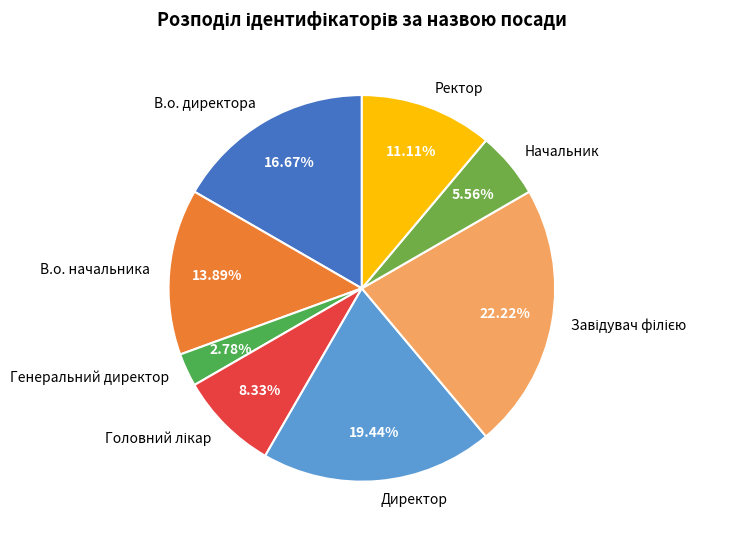

To the nearest percent, what portion does Директор represent?

19%